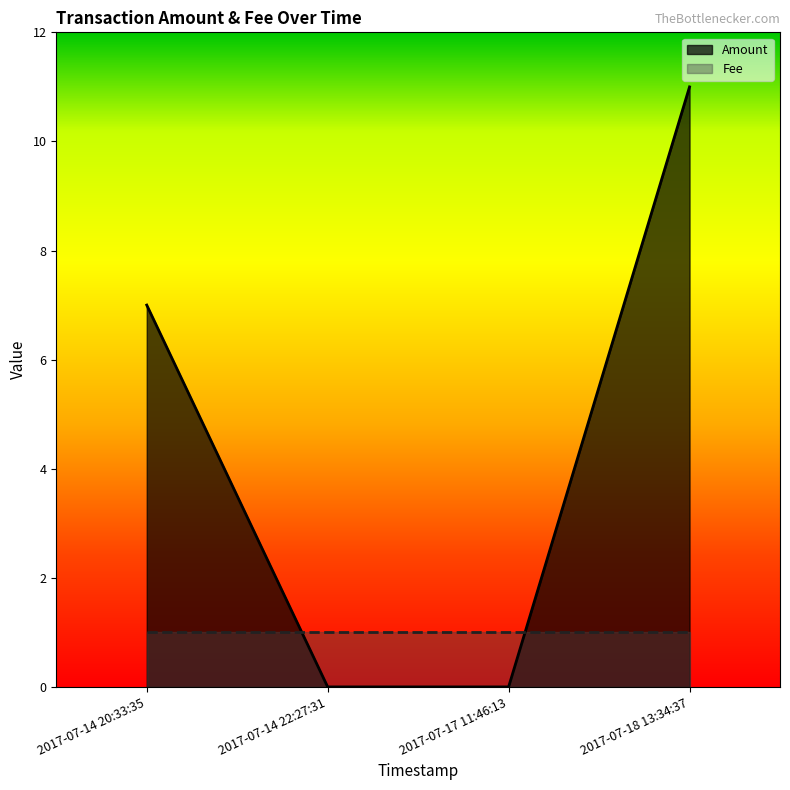

List the labels in order of value, smallest first.

2017-07-14 22:27:31, 2017-07-17 11:46:13, 2017-07-14 20:33:35, 2017-07-18 13:34:37